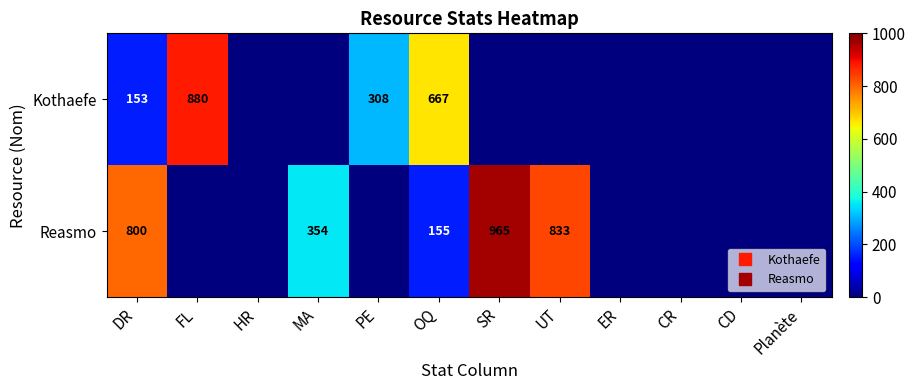

Between FL and MA, which series saw the biggest shift?

Kothaefe